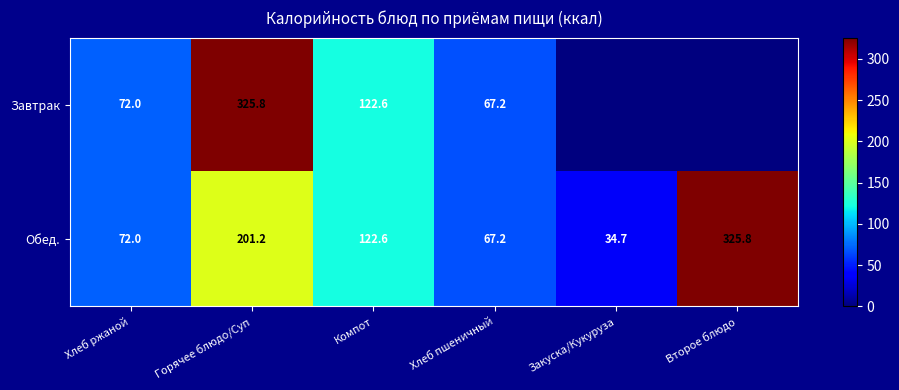

True or false: Завтрак has a value of 67.2 at Хлеб пшеничный.

True